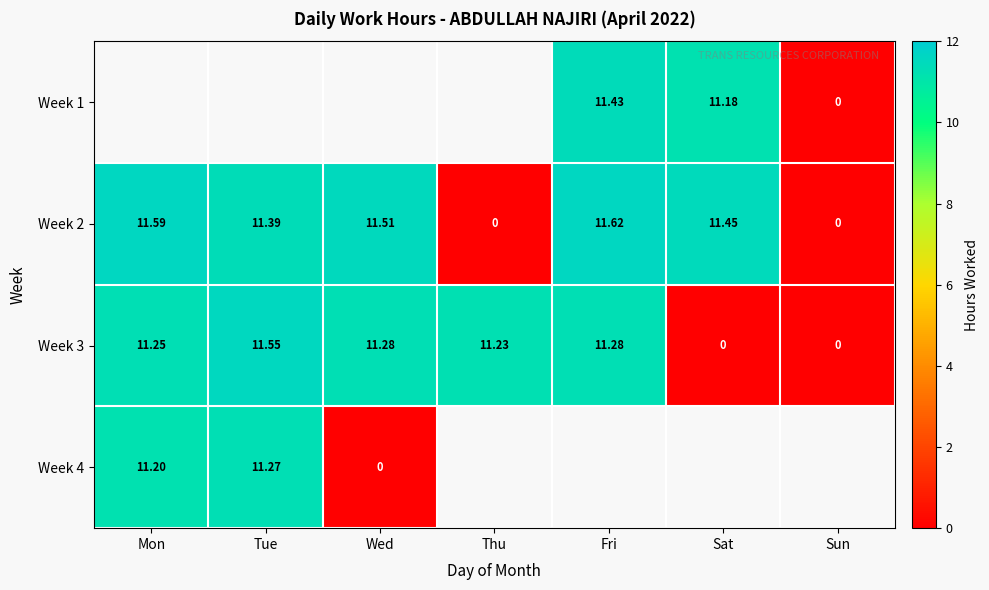

At which label does Week 2 first exceed 11?

Mon